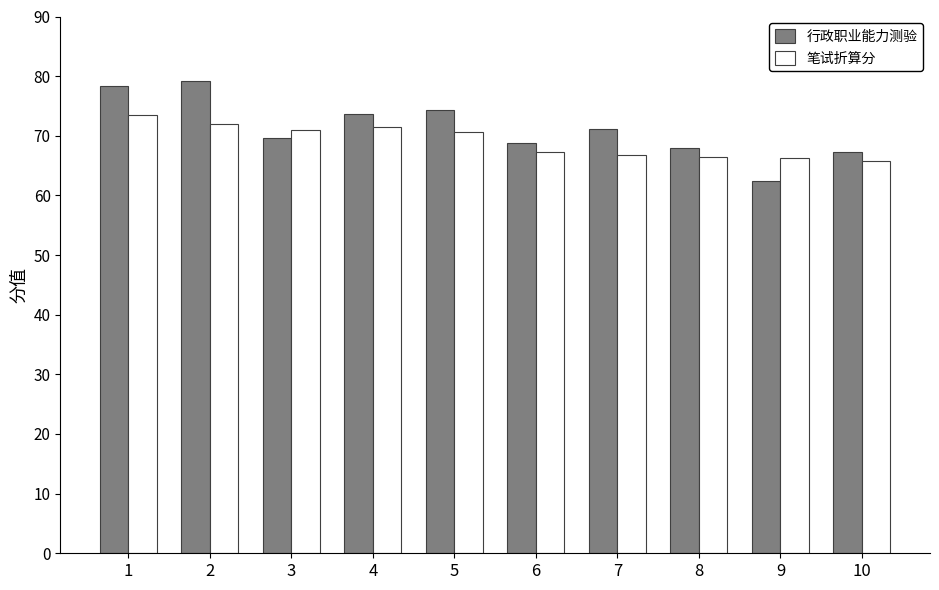

What is the value of the 笔试折算分 bar at the 6th from the left?

67.3